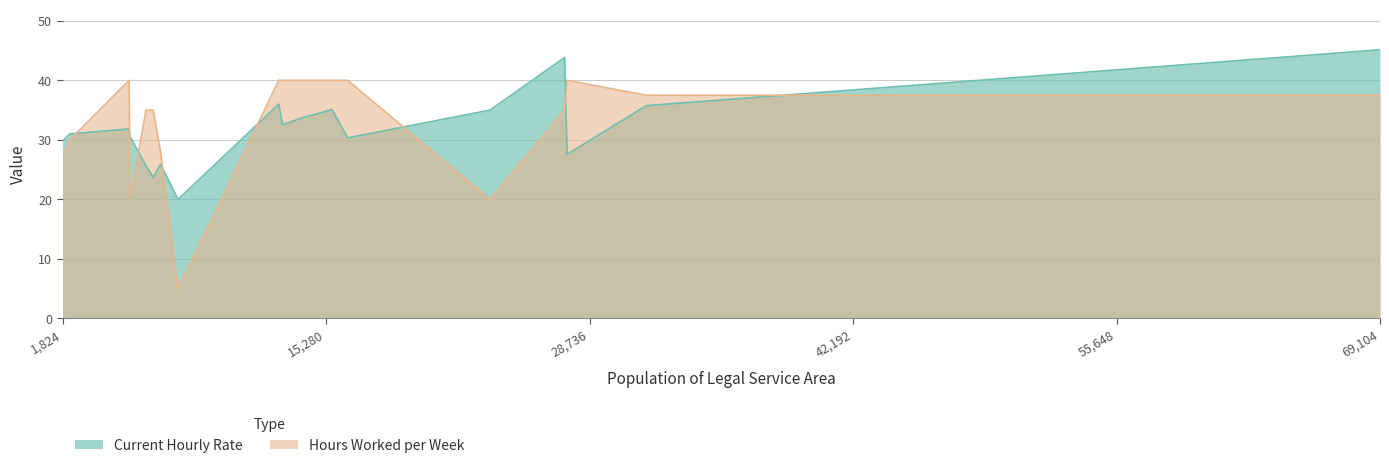

What are all the series names shown in the legend?

Current Hourly Rate, Hours Worked per Week